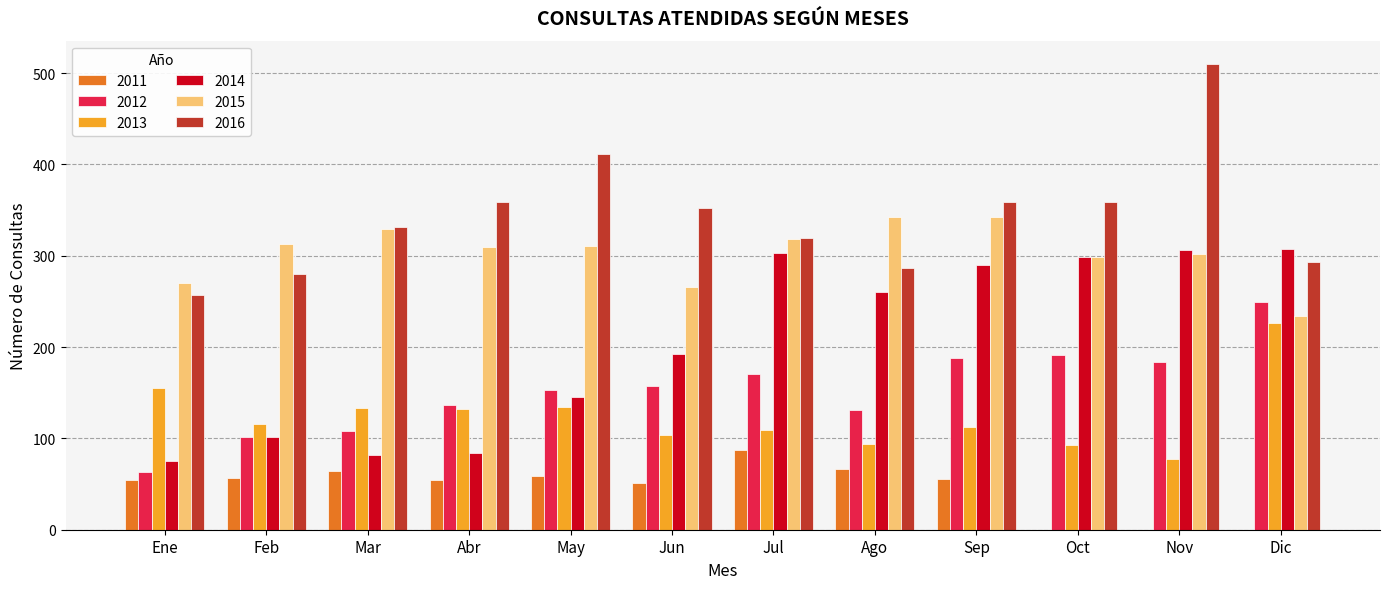

What is the greatest value displayed?

510